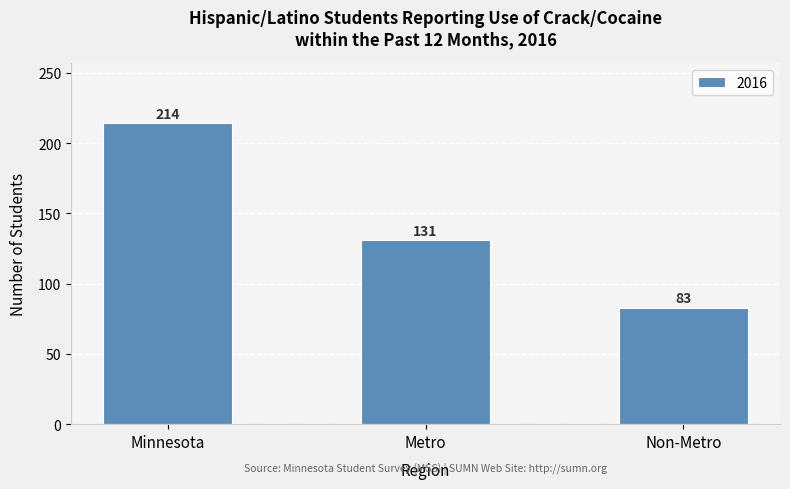

Does the chart contain any negative values?

No